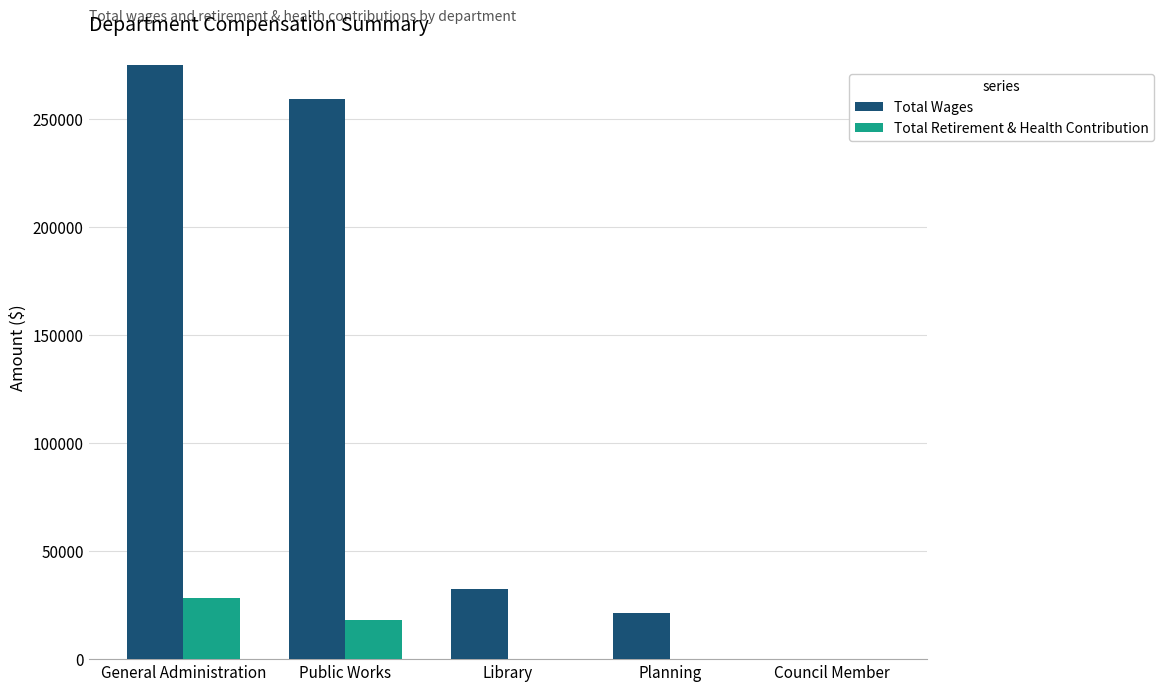

Where is Total Retirement & Health Contribution nearest to the value 14219?

Public Works